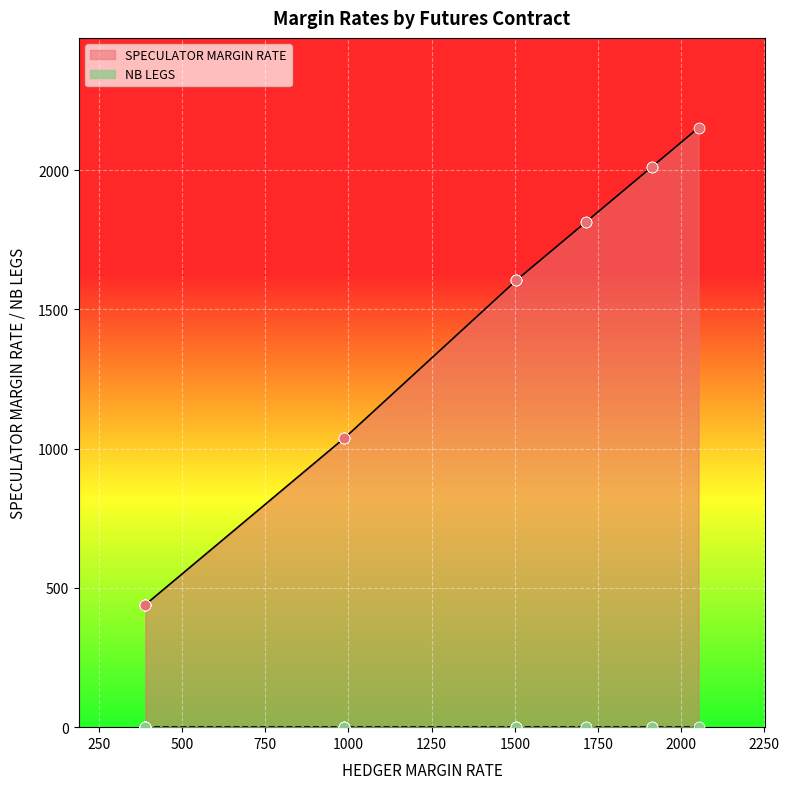

At which category is the sum across all series the highest?

2052